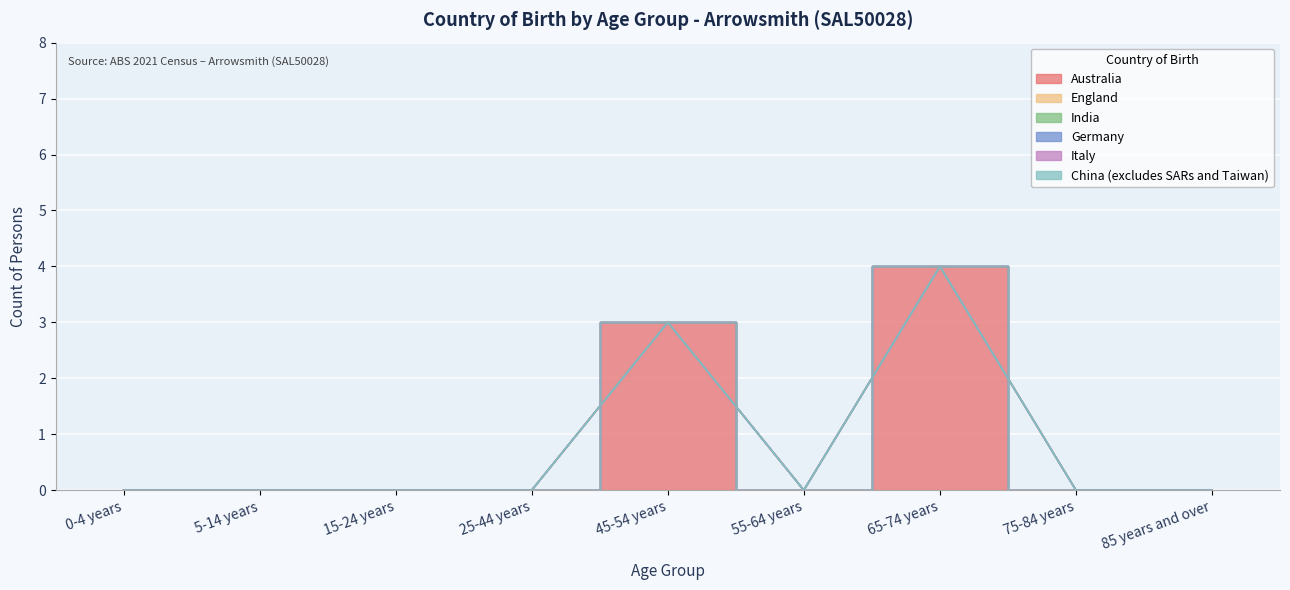

Rank the series at 45-54 years from lowest to highest value.

England, India, Germany, Italy, China (excludes SARs and Taiwan), Australia